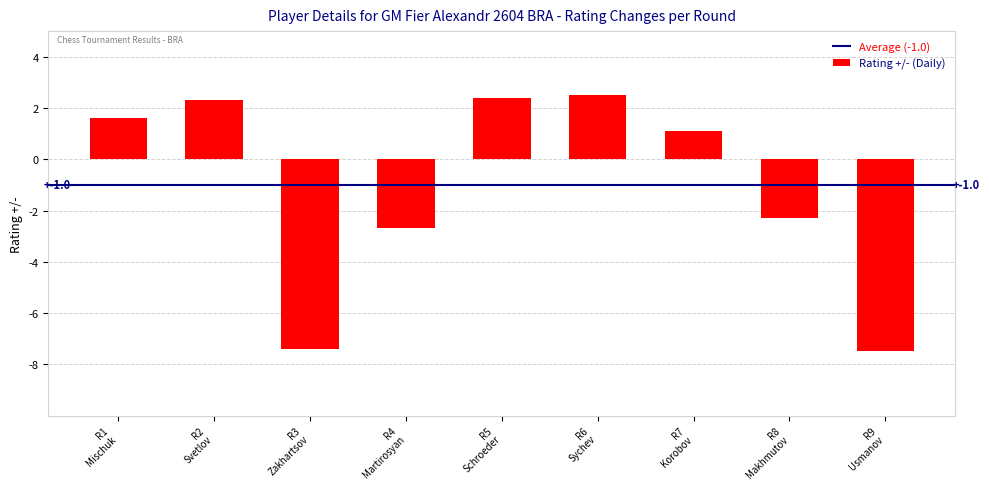

At which label does the data first exceed 1?

R1
Mischuk